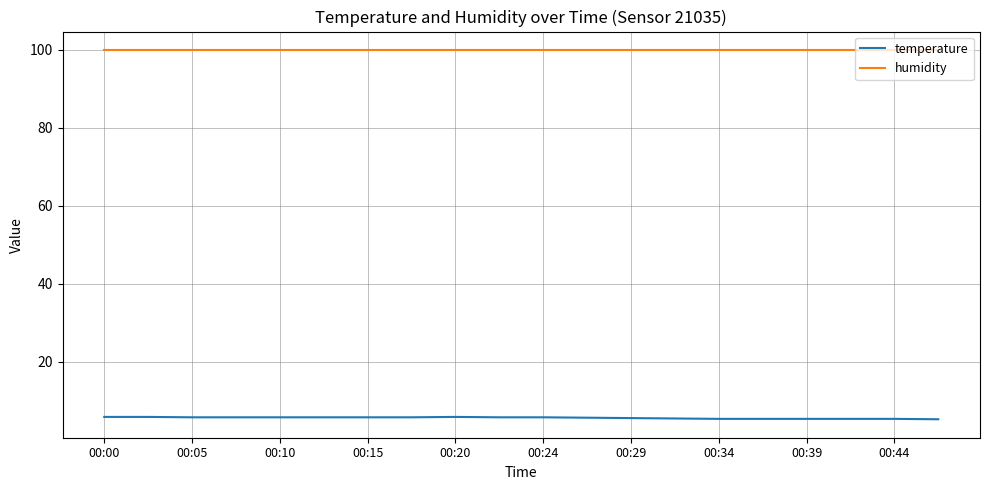

Rank the series by their average value, from lowest to highest.

temperature, humidity